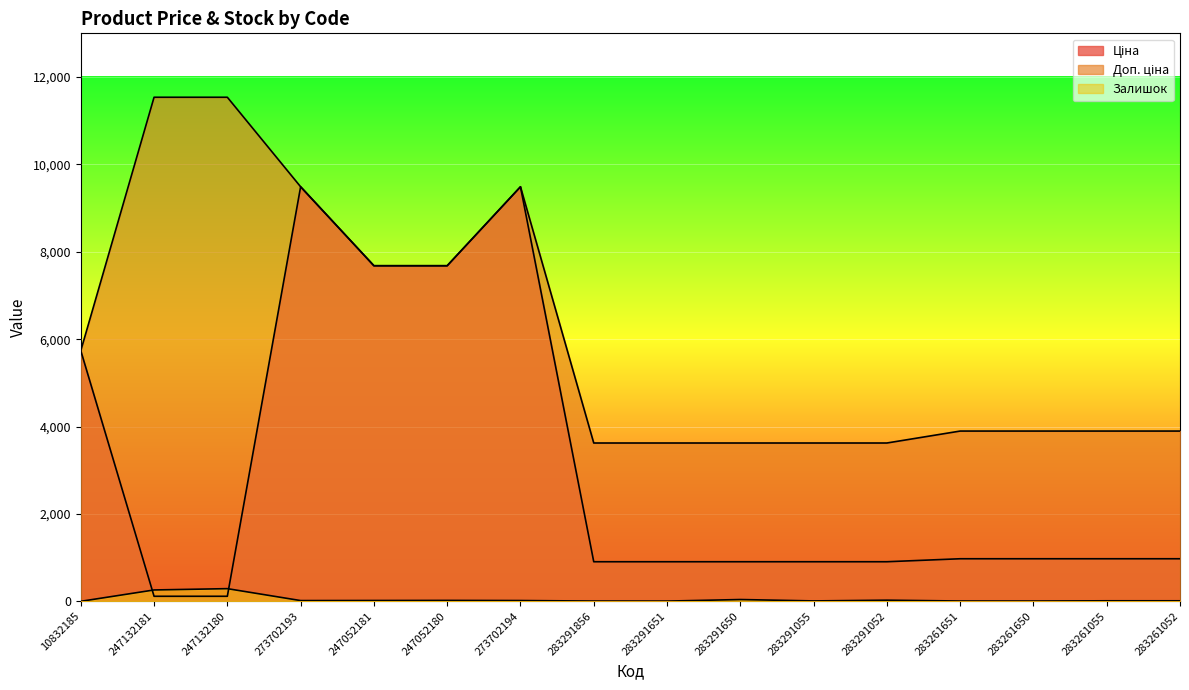

What position from the left is 273702194?

7